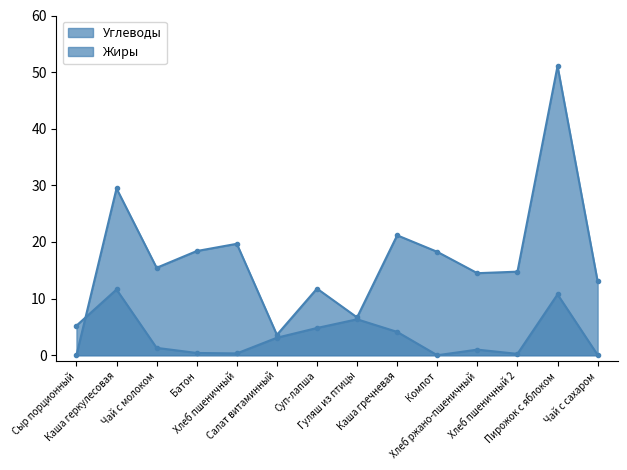

Which series has the widest spread of values?

Углеводы